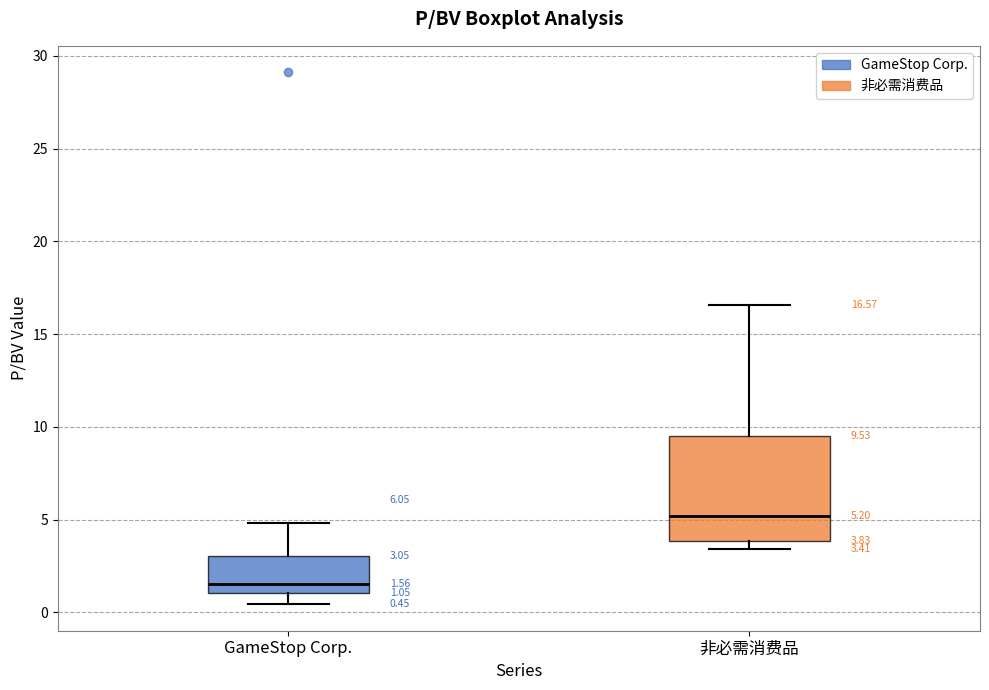

Comparing the boxes themselves (not the whiskers), which one is the tallest?

非必需消费品